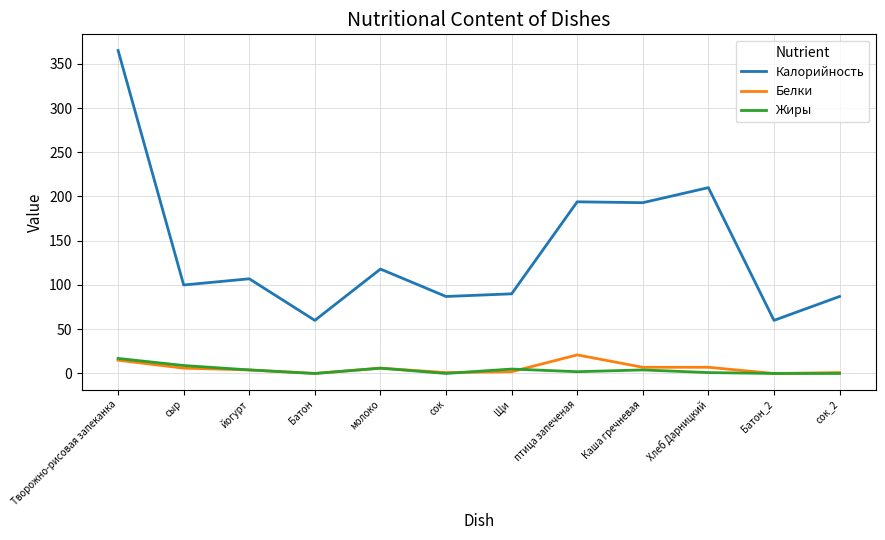

At птица запеченая, list the series in order from largest to smallest.

Калорийность, Белки, Жиры